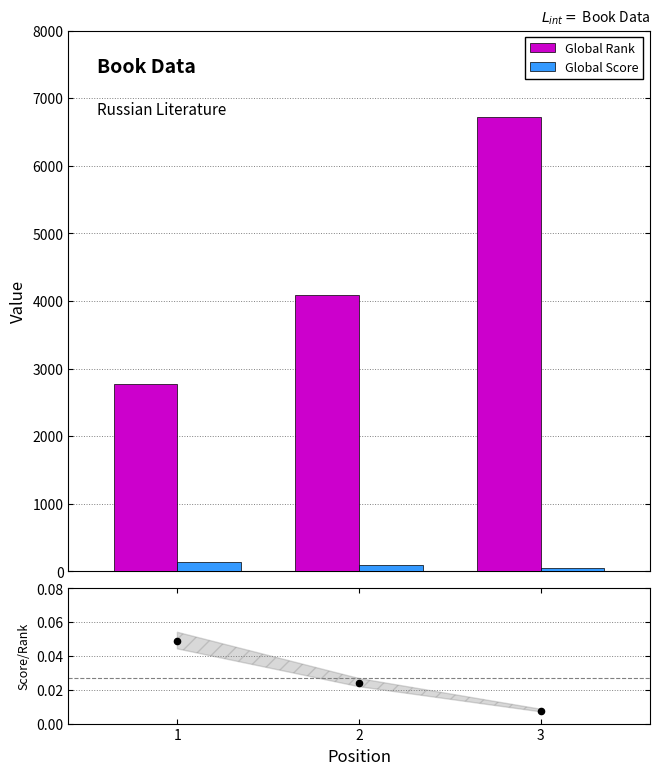

Which series contains the highest Y value?

Global Rank